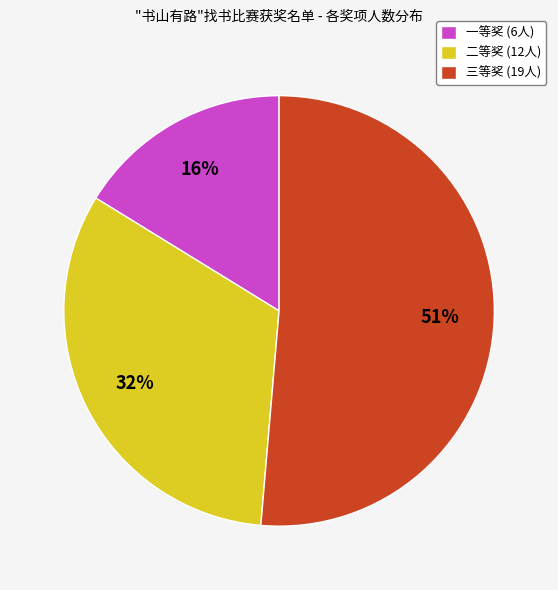

Between 二等奖 (12人) and 一等奖 (6人), which is larger?

二等奖 (12人)